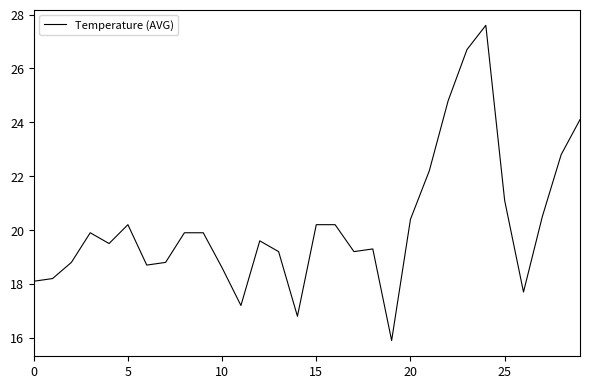

What is the difference between the maximum and minimum values?

11.7